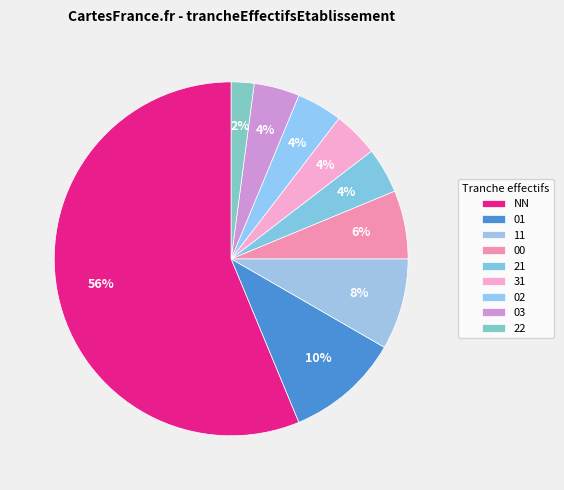

To the nearest percent, what portion does 01 represent?

10%